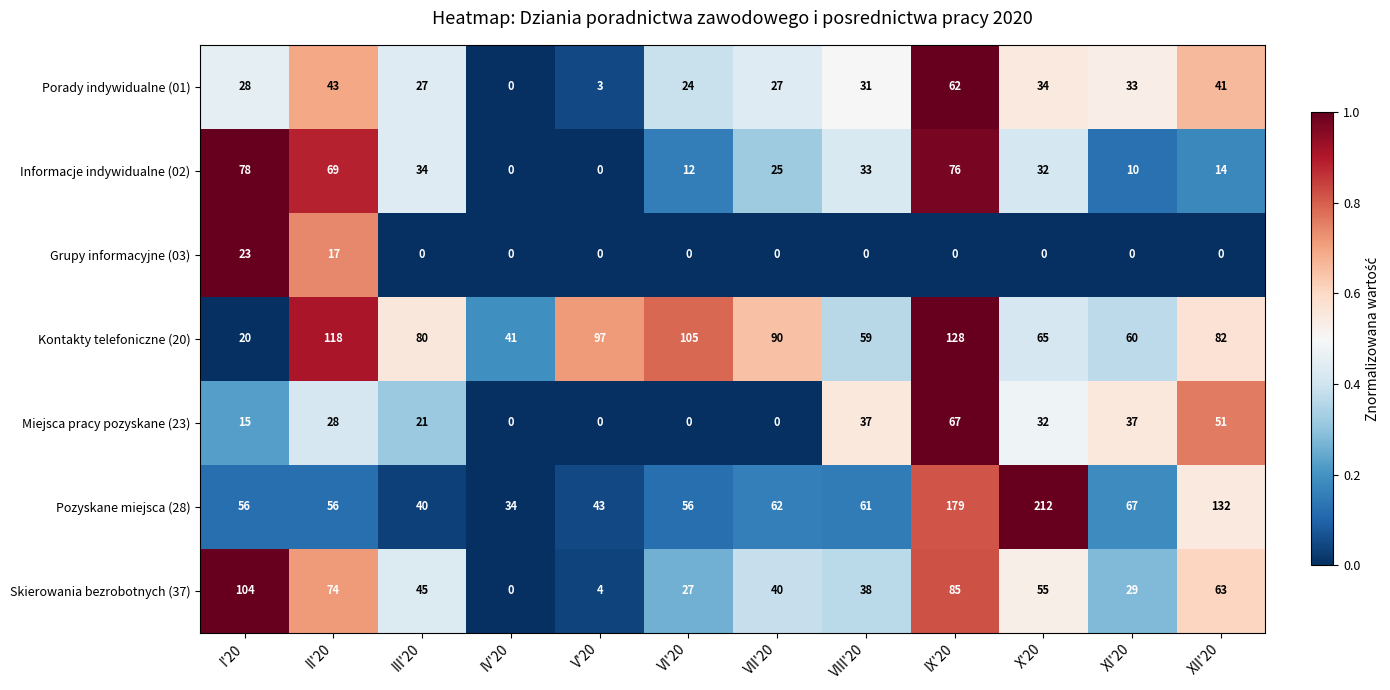

At which category does the chart reach its peak across all series?

X'20